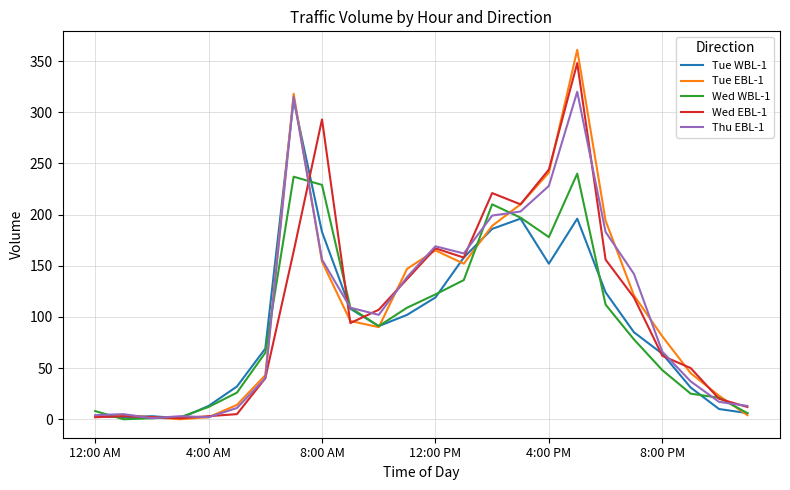

Which series has the largest range (max minus min)?

Tue EBL-1